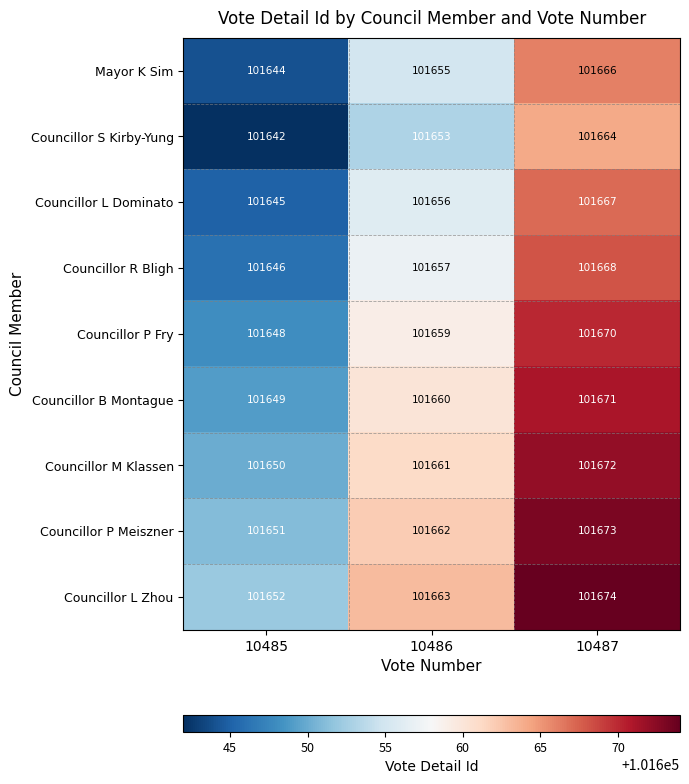

How many categories are shown in the chart?

3